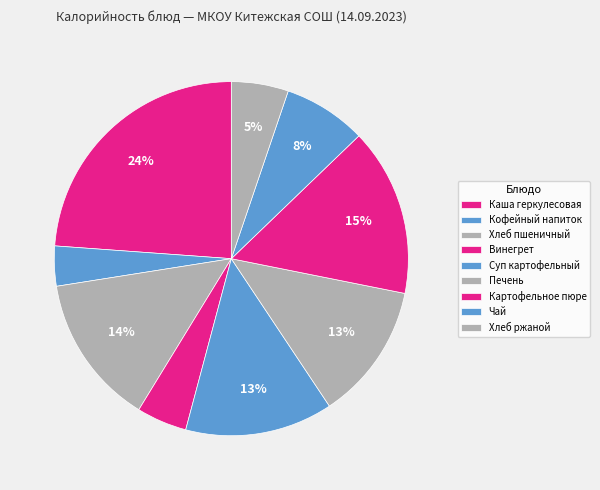

Is the sum of Картофельное пюре and Суп картофельный greater than half?

No